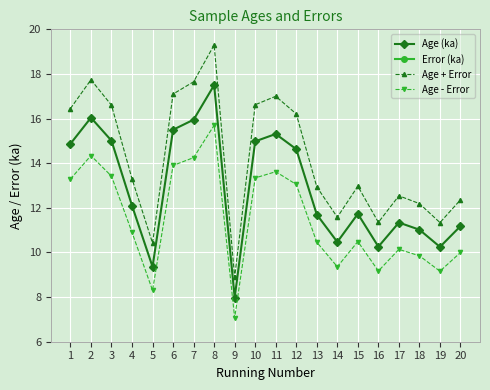

True or false: Age + Error and Error (ka) cross at least once.

False